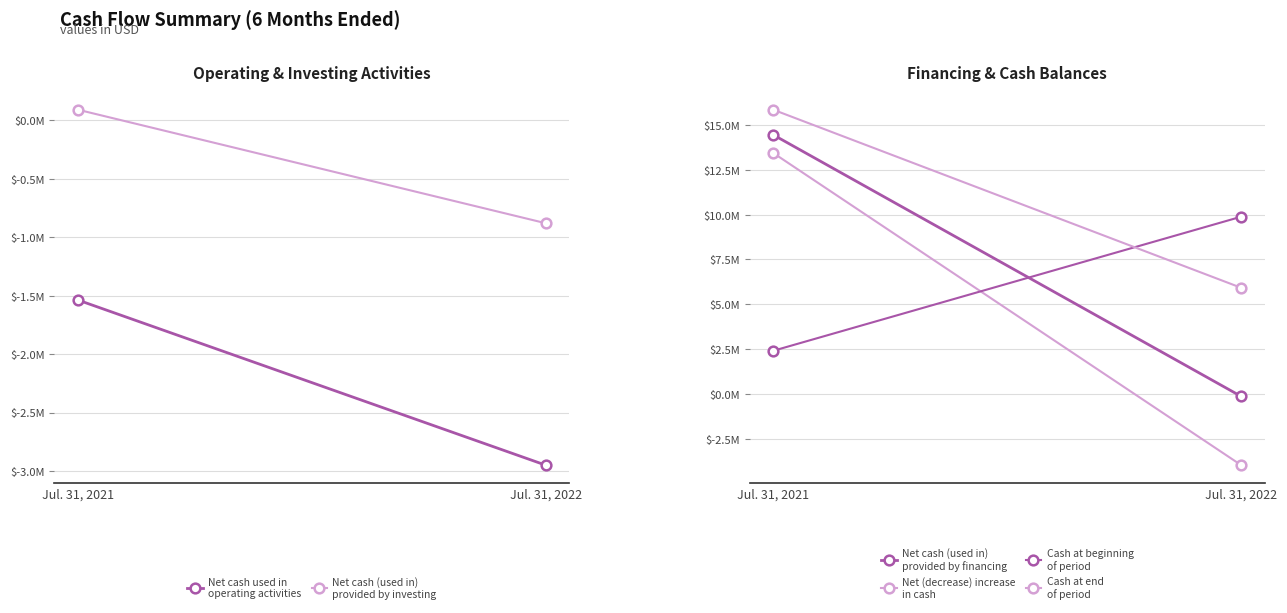

How many negative values does the Net cash (used in)
provided by investing series have?

1